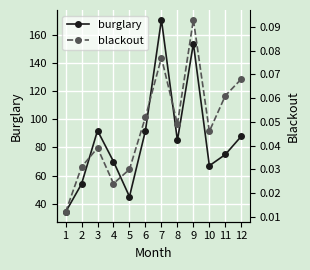

At which label does burglary first exceed 85?

3